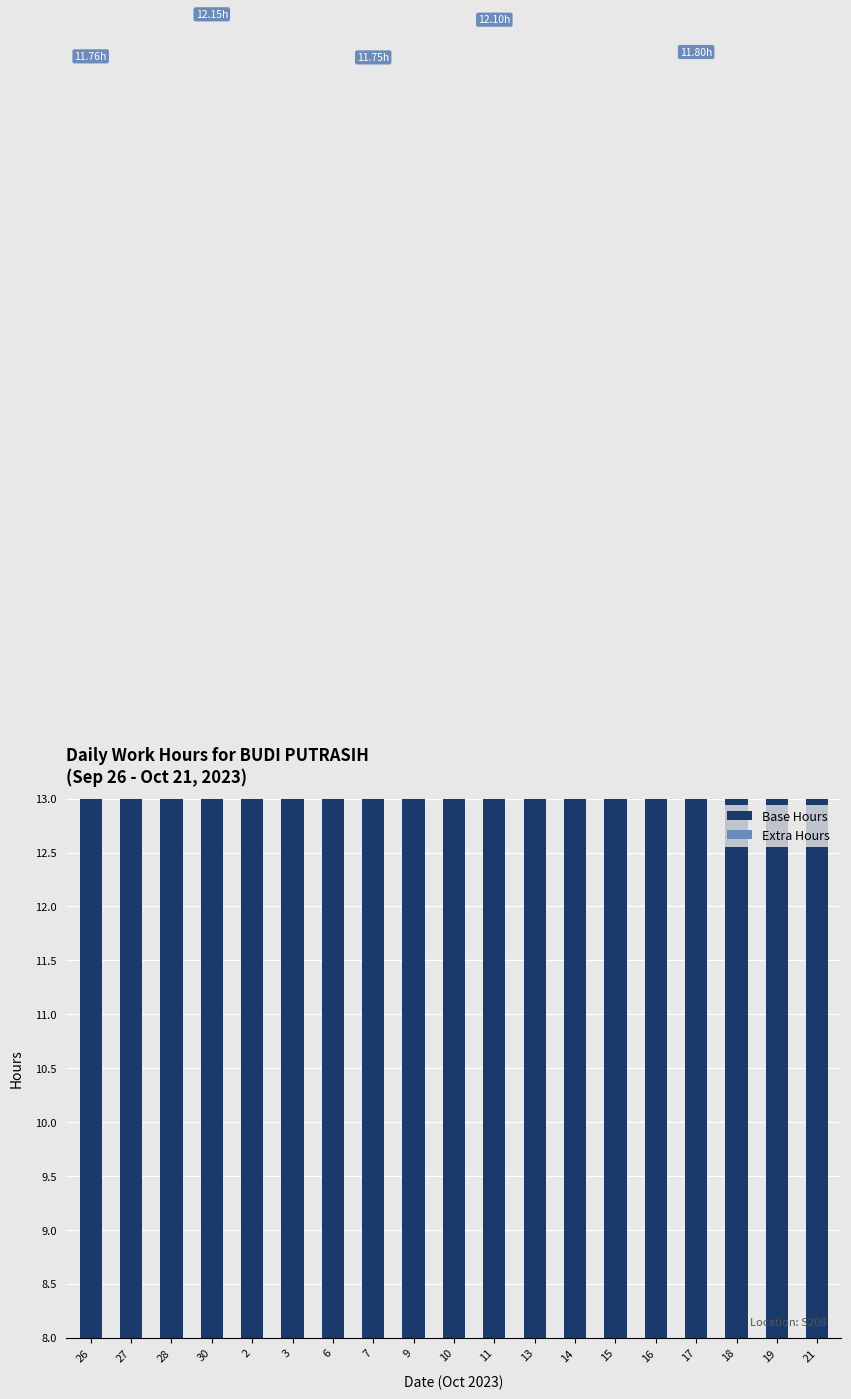

Which series has the widest spread of values?

Base Hours